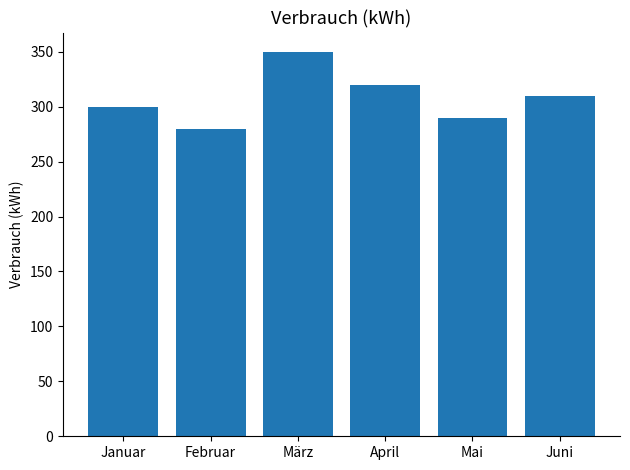

What is the value of the 6th bar from the left?

310